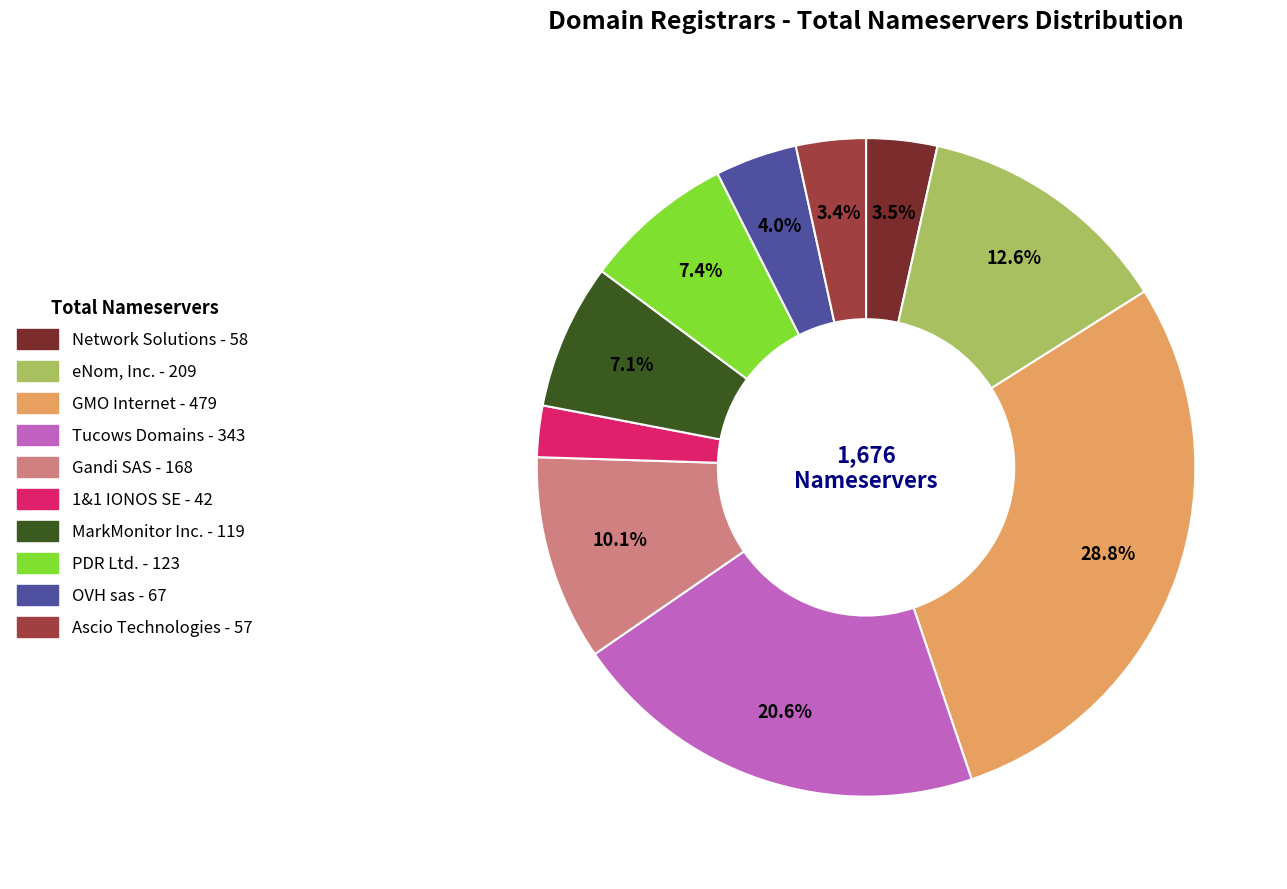

How many segments does this pie chart have?

10